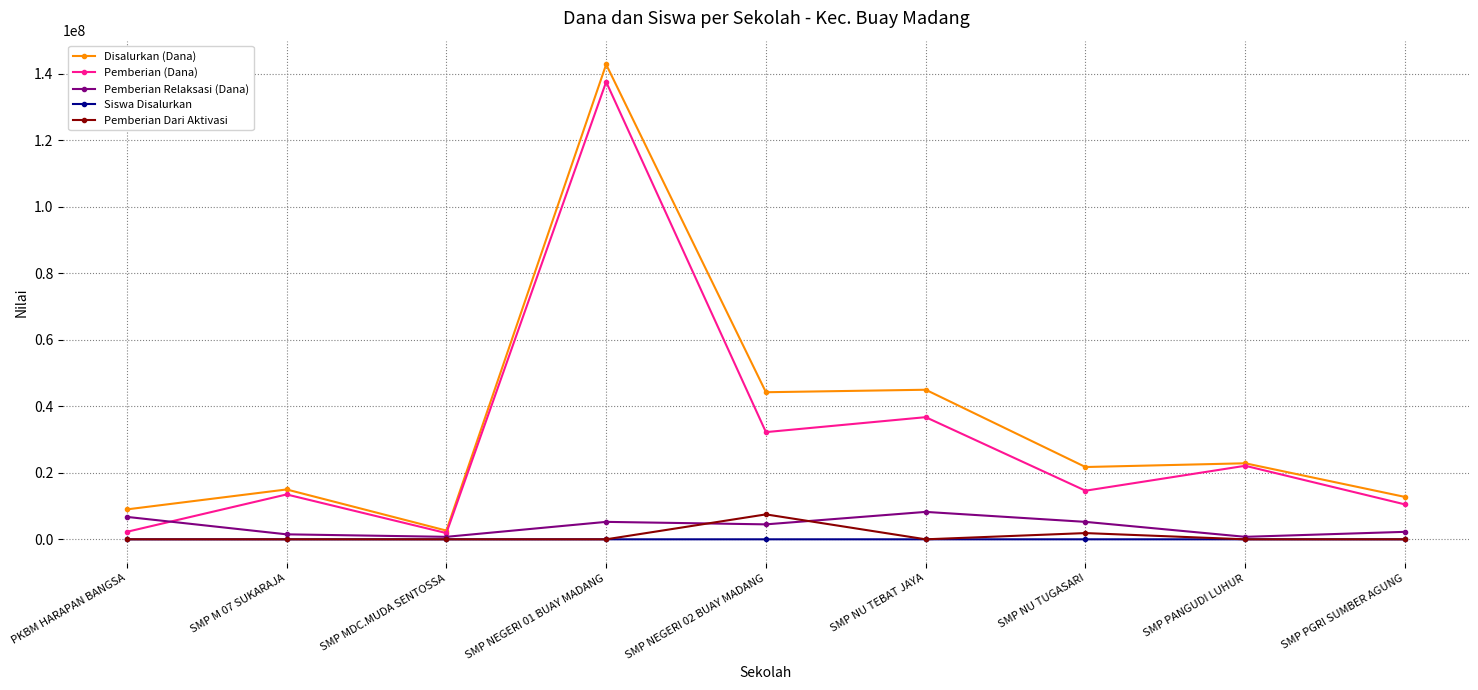

True or false: Disalurkan (Dana) and Siswa Disalurkan intersect in this chart.

False